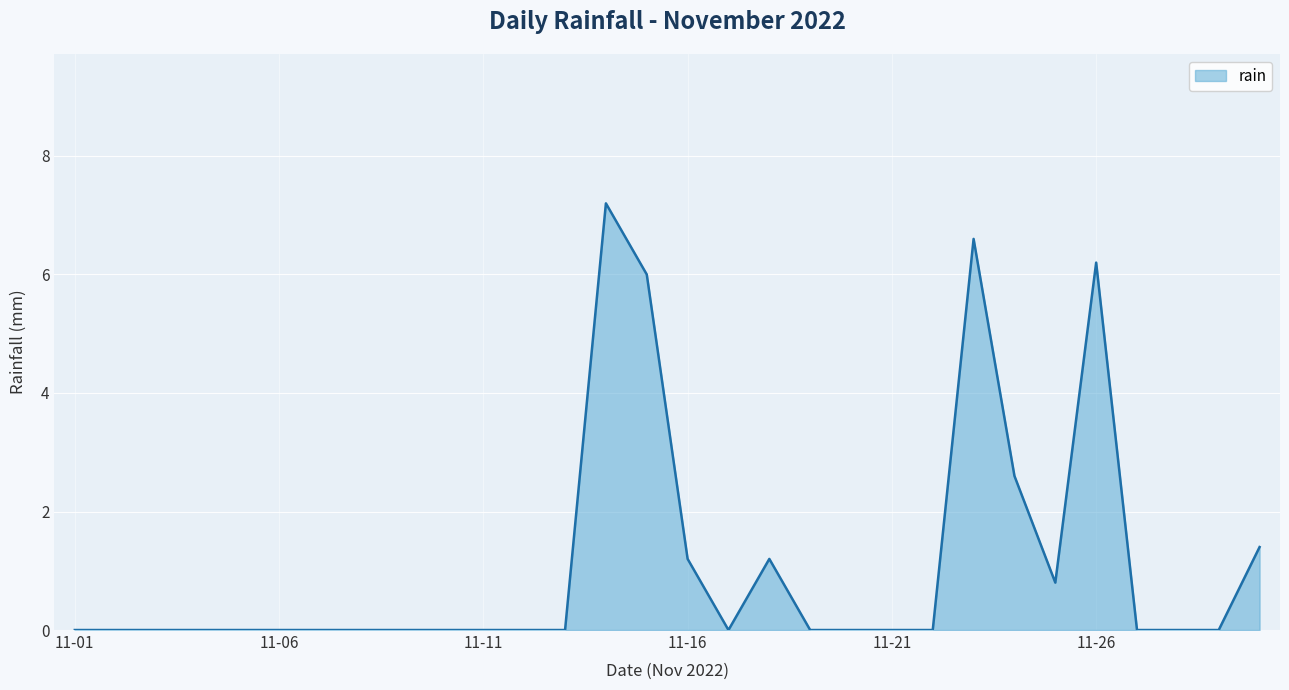

What is the difference between the maximum and minimum values?

7.2